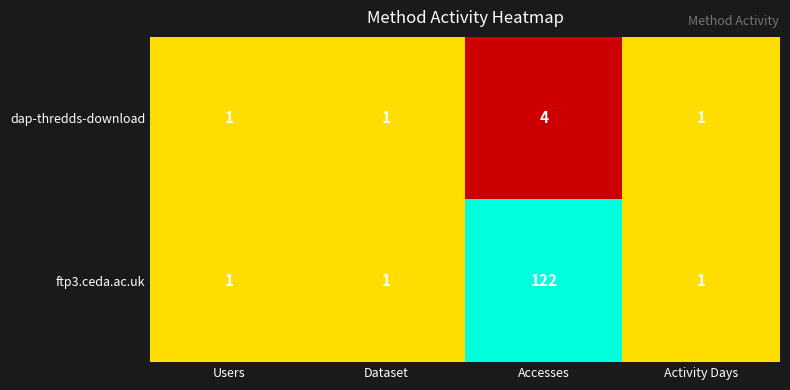

Rank the series by their average value, from lowest to highest.

dap-thredds-download, ftp3.ceda.ac.uk